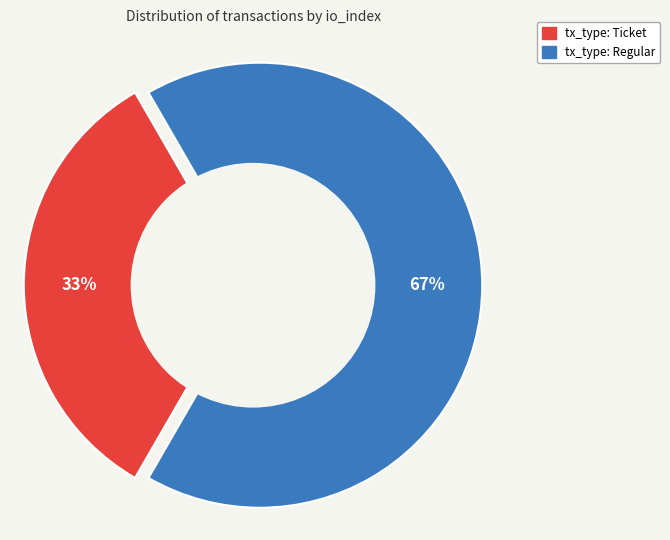

Count the number of slices in the pie.

2